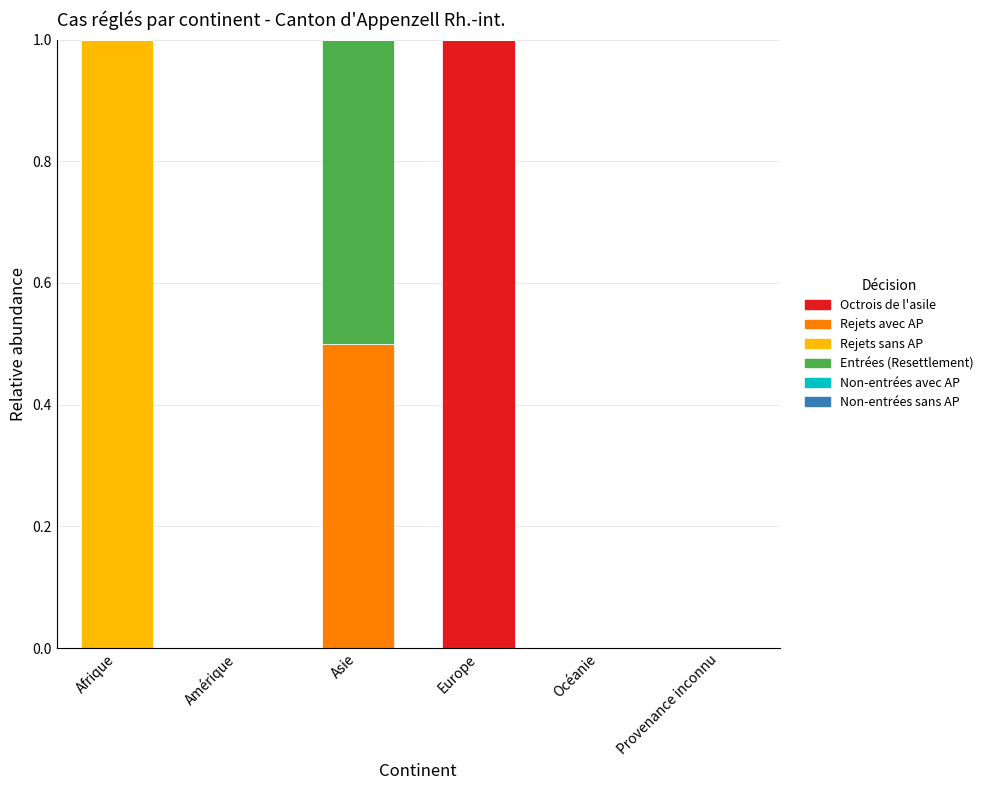

What is the total value across all series at Asie?

1.0